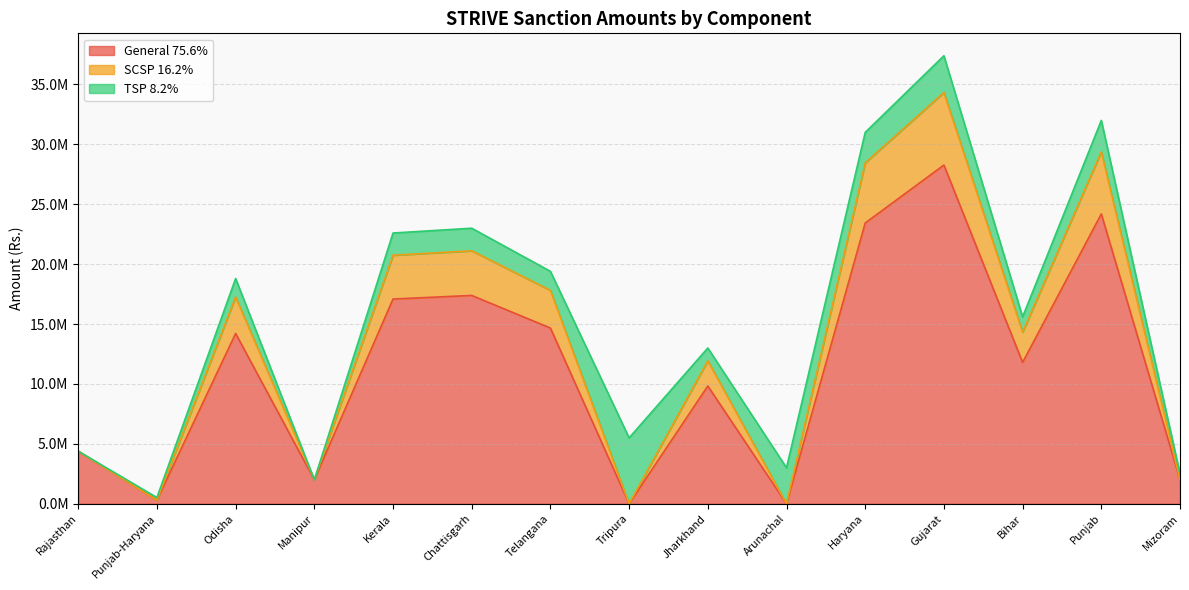

True or false: SCSP 16.2% and General 75.6% cross at least once.

False